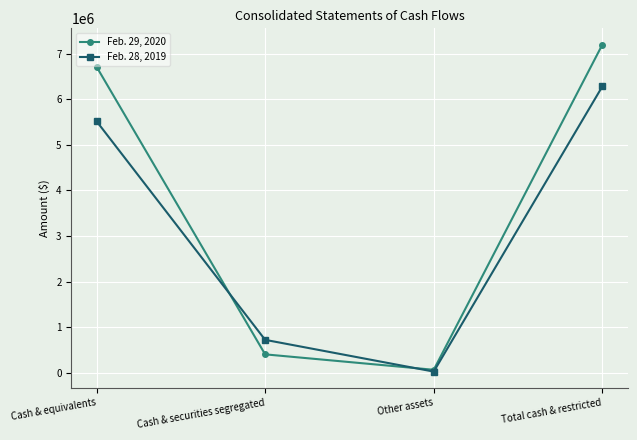

What is the difference between the highest and lowest values at Cash & equivalents?

1193538